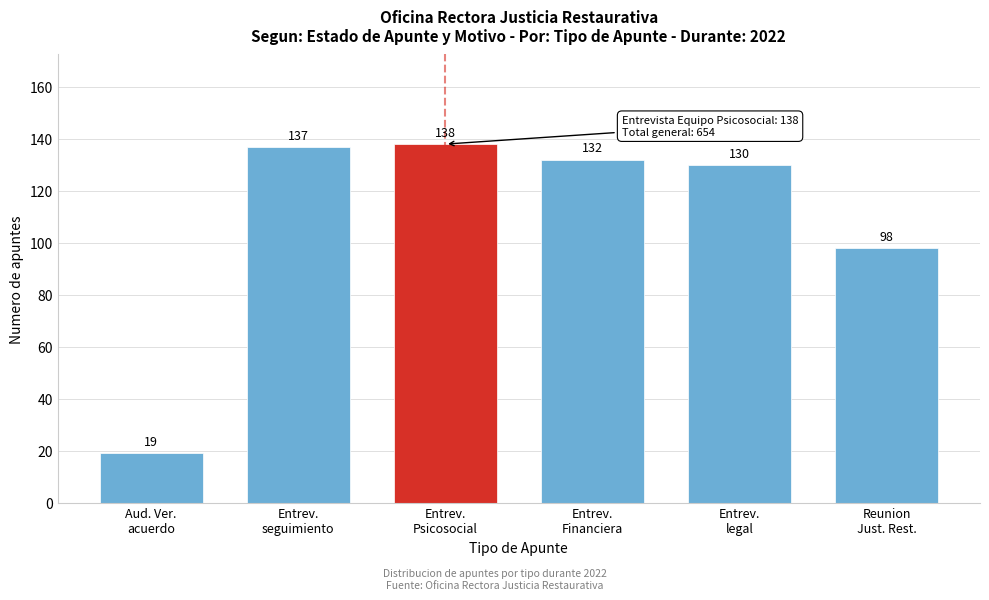

Reading left to right, extract all data points from this chart.

19	137	138	132	130	98